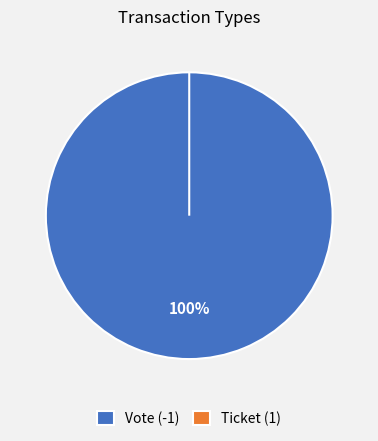

How many slices are in this pie chart?

2